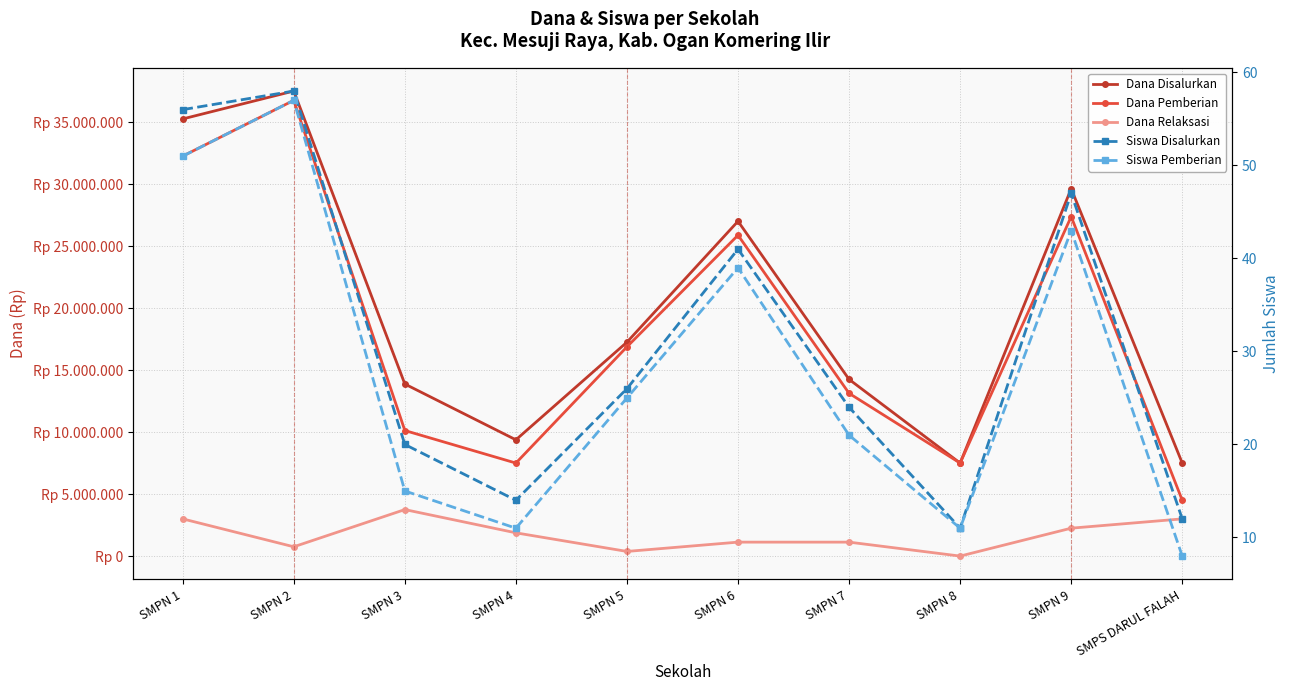

Does the chart display data point markers on the line(s)?

Yes